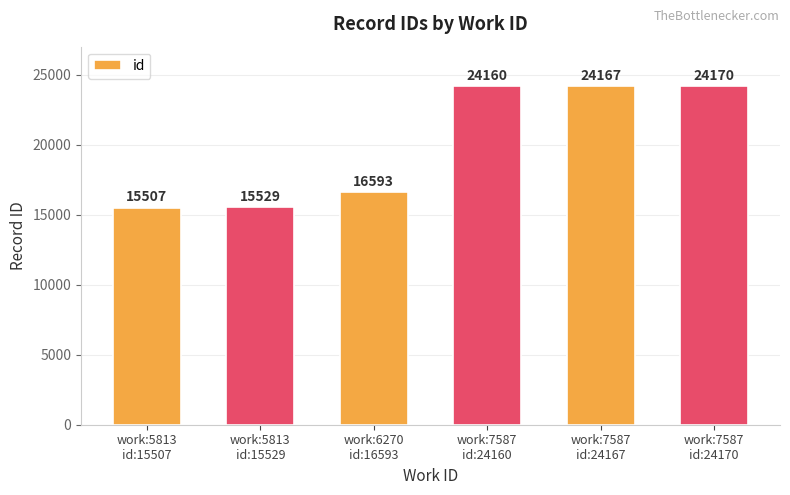

Are the bars grouped side by side (vs. stacked)?

No